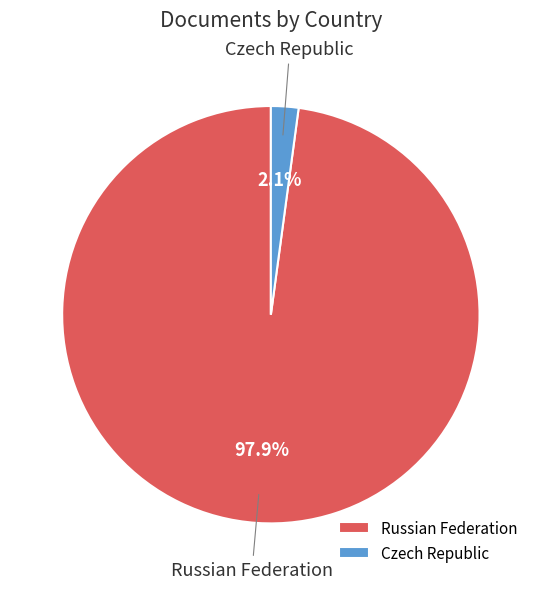

Is it true that Czech Republic is 2% of the pie?

True